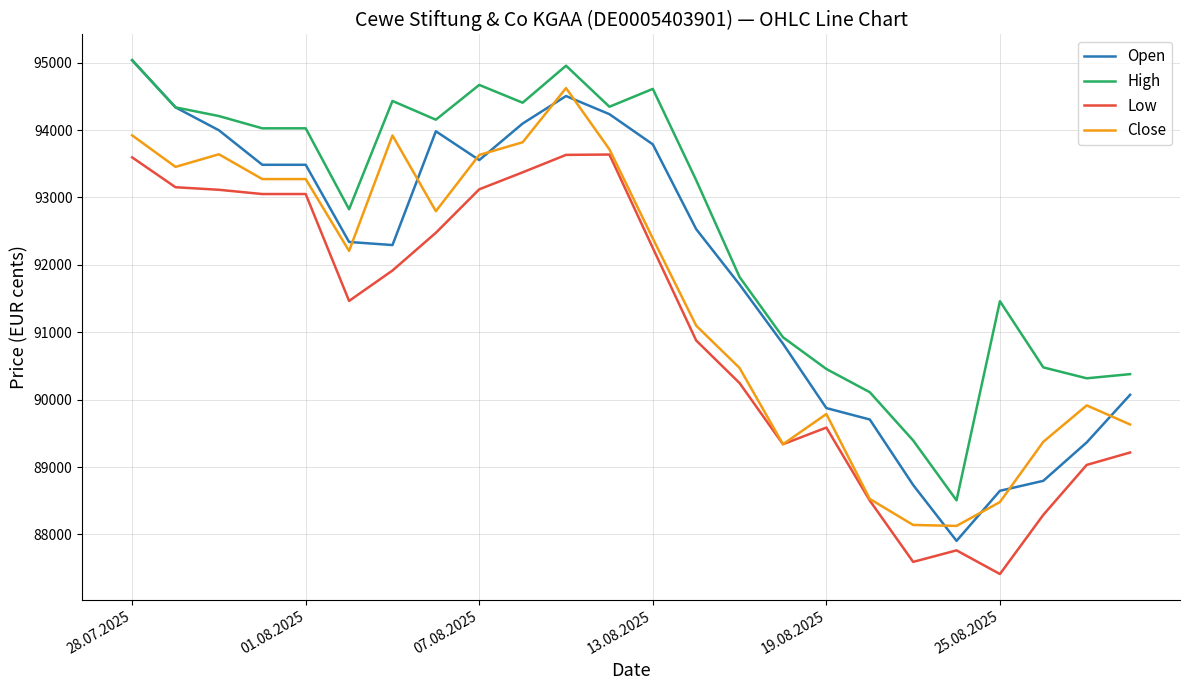

Count the number of categories in the chart.

24